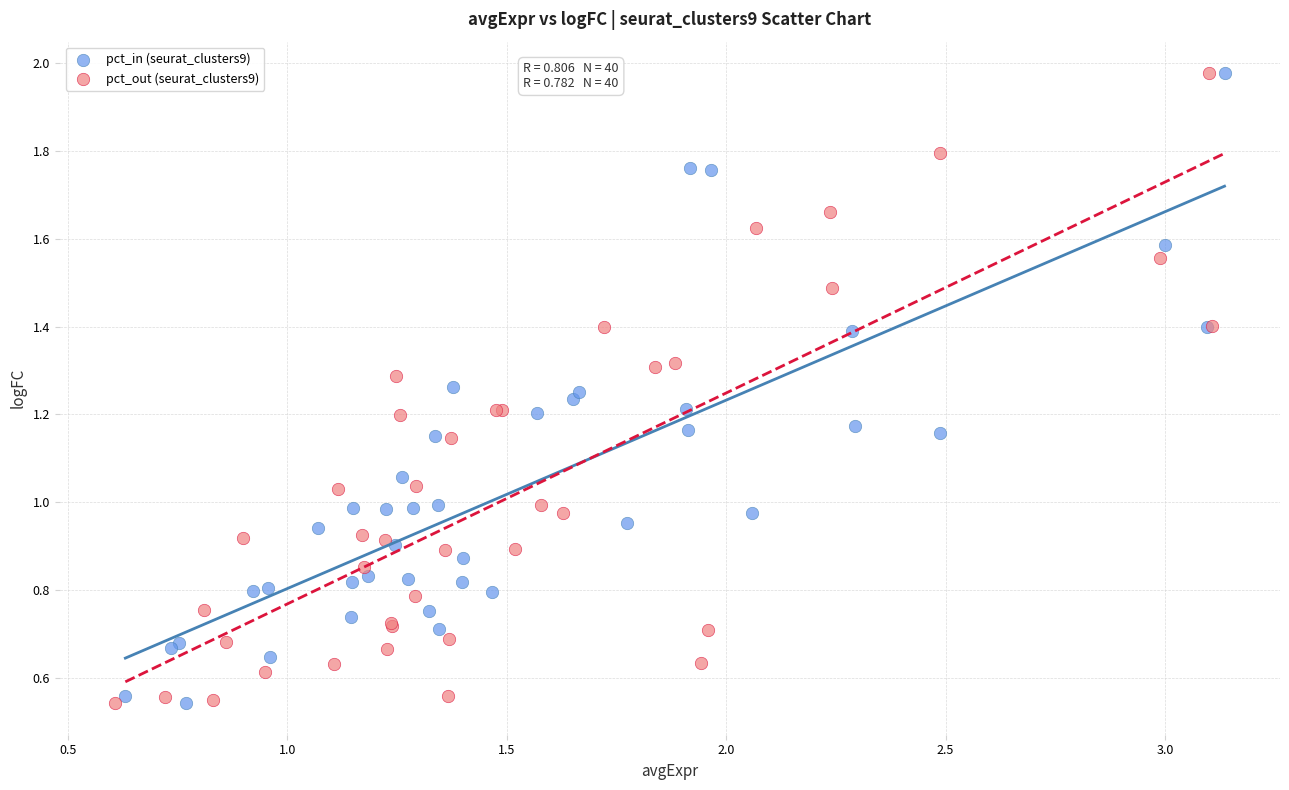

What are all the series names shown in the legend?

pct_in (seurat_clusters9), pct_out (seurat_clusters9)